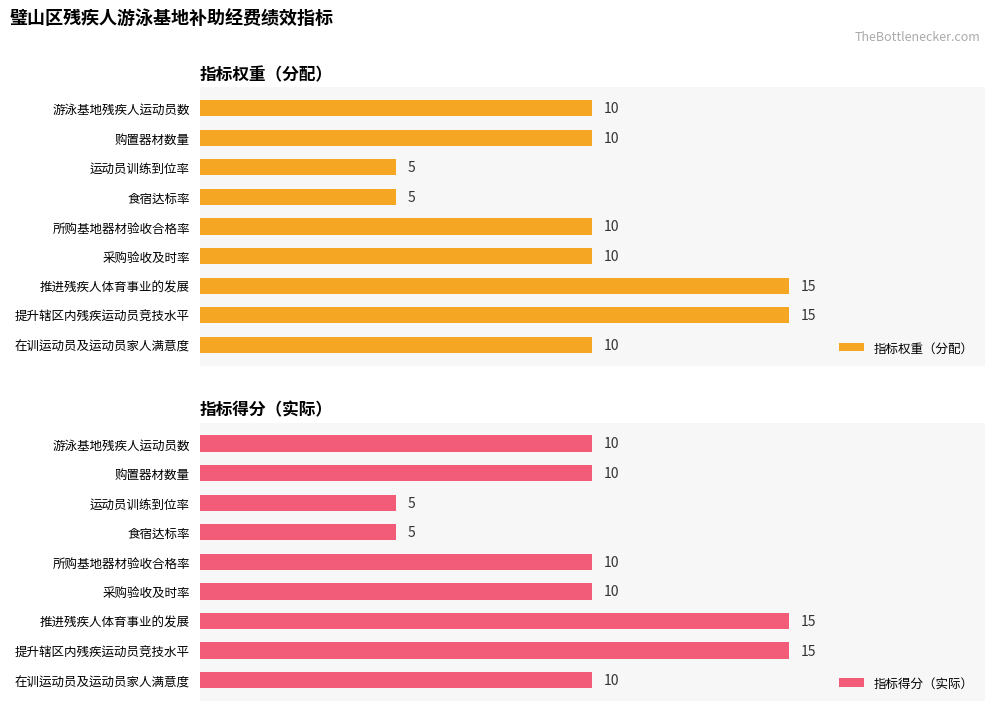

Reading left to right, what are all the values shown in this chart?

指标权重（分配）: 10	10	5	5	10	10	15	15	10
指标得分（实际）: 10	10	5	5	10	10	15	15	10